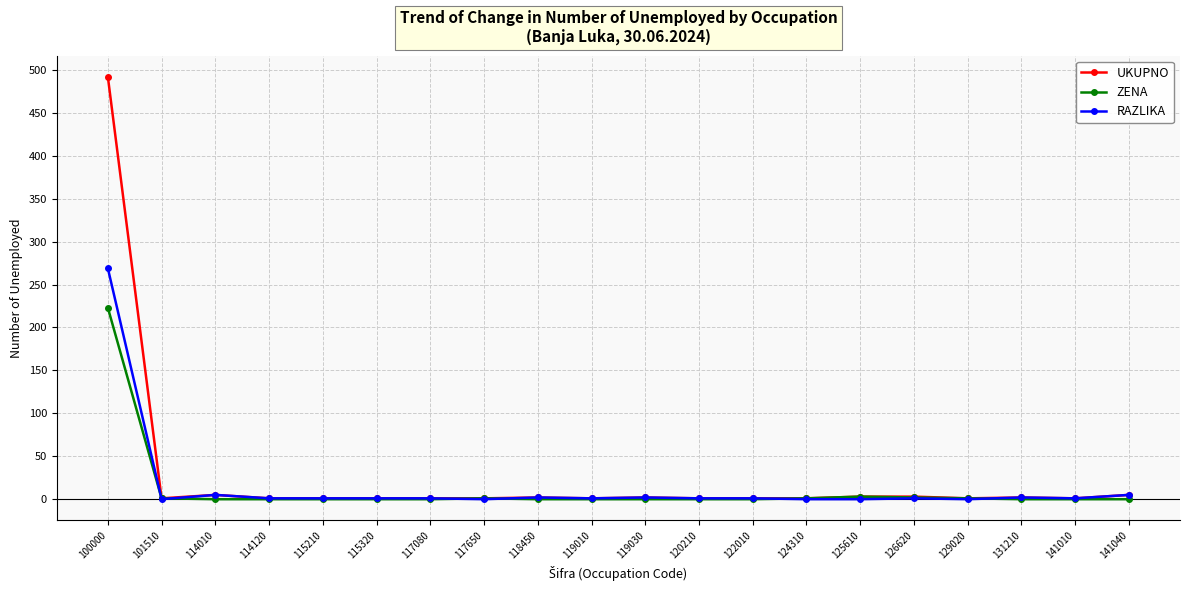

Which series changed the most between 100000 and 115320?

UKUPNO